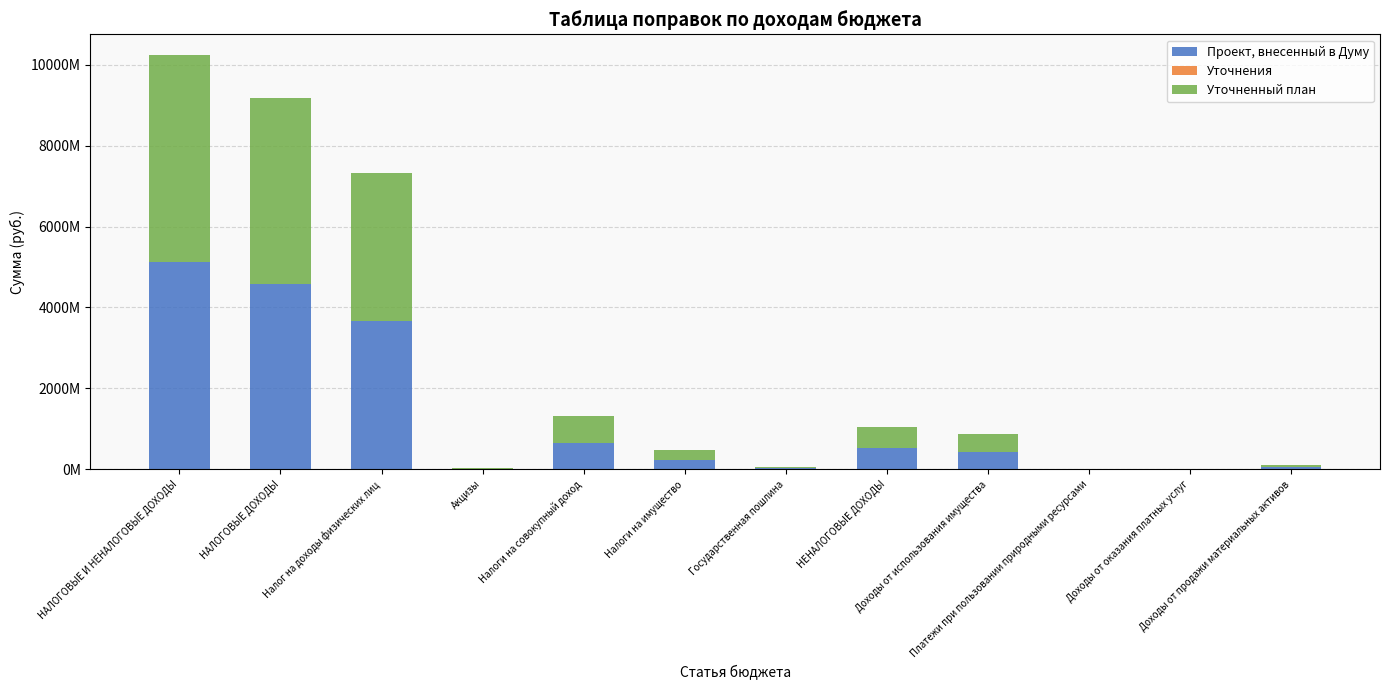

Which series has the largest total across all categories?

Проект, внесенный в Думу